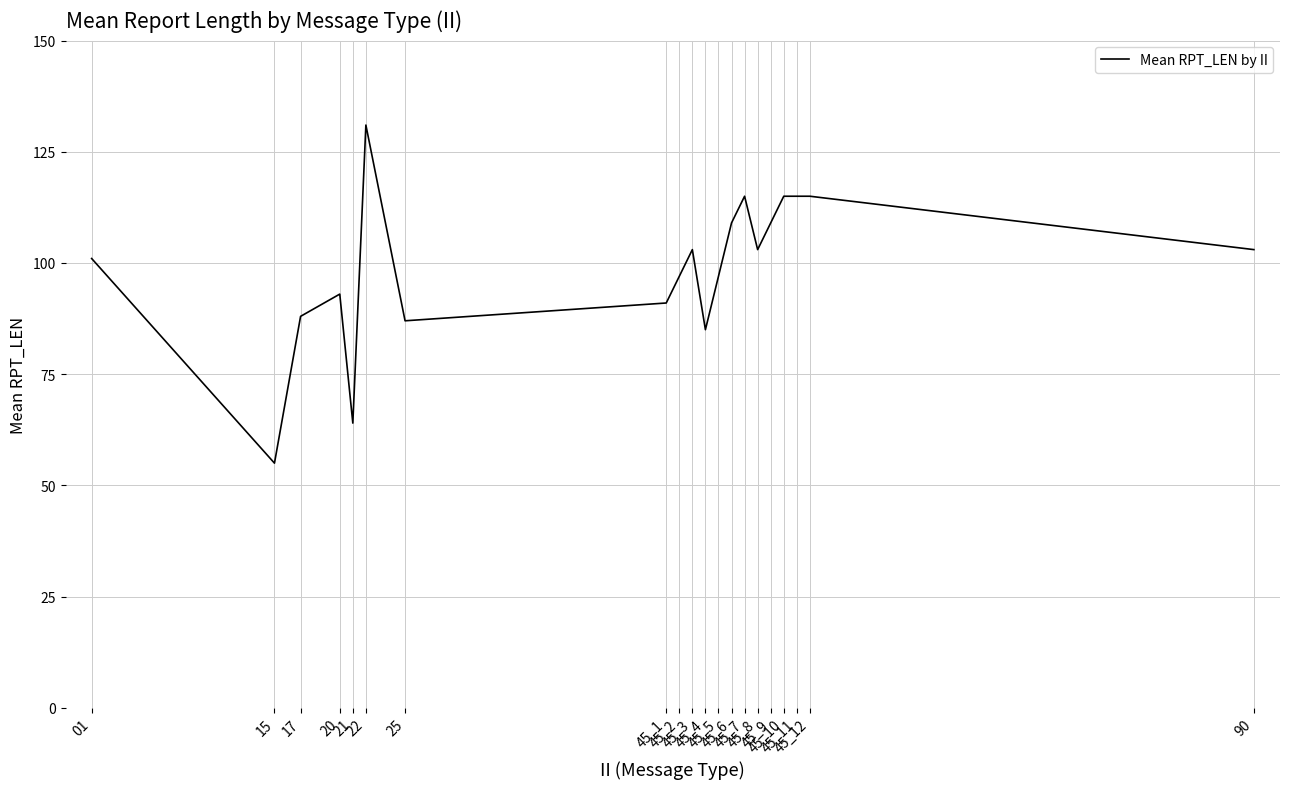

What is the difference between the maximum and minimum values?

76